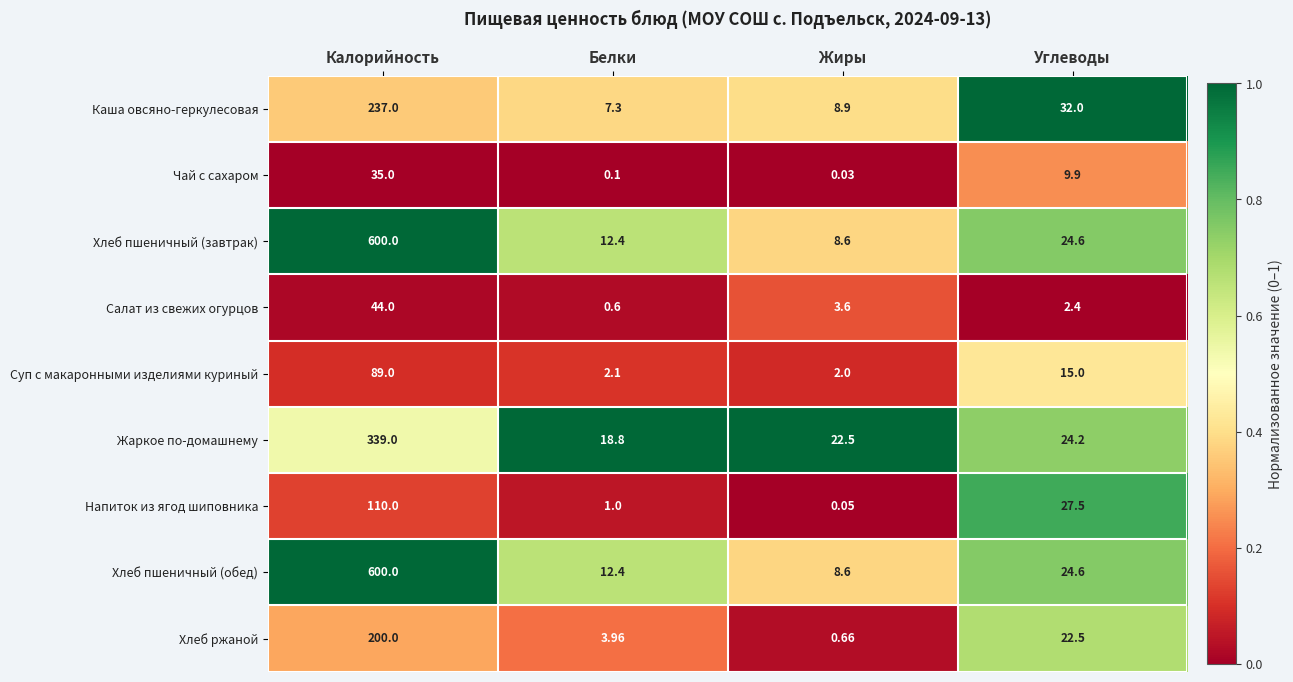

Where does the Чай с сахаром series first go above 9?

Калорийность